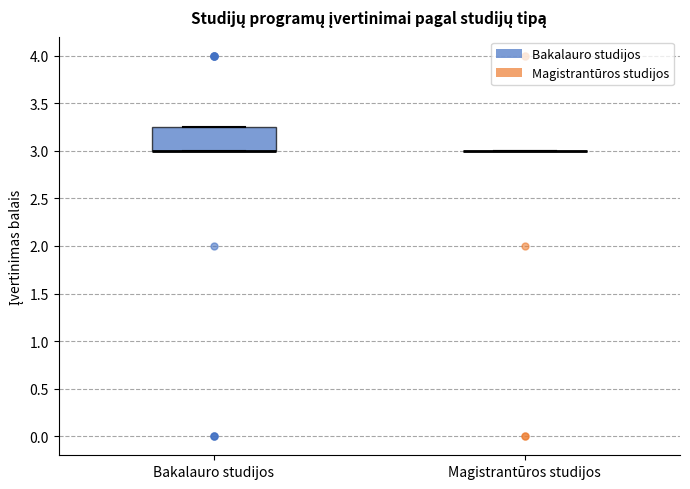

Reading left to right, transcribe this box plot: for each box, give where its median line is, the range the box spans, and where its two whiskers end, as read against the y-axis. The values are not printed on the chart, so give them approximately, as read against the axis.

Bakalauro studijos: median 3.00 (drawn on the box's lower edge), box 3.00 to 3.25, whiskers 3.00 to 3.25
Magistrantūros studijos: box collapsed to a line at 3.00, whiskers 3.00 to 3.00